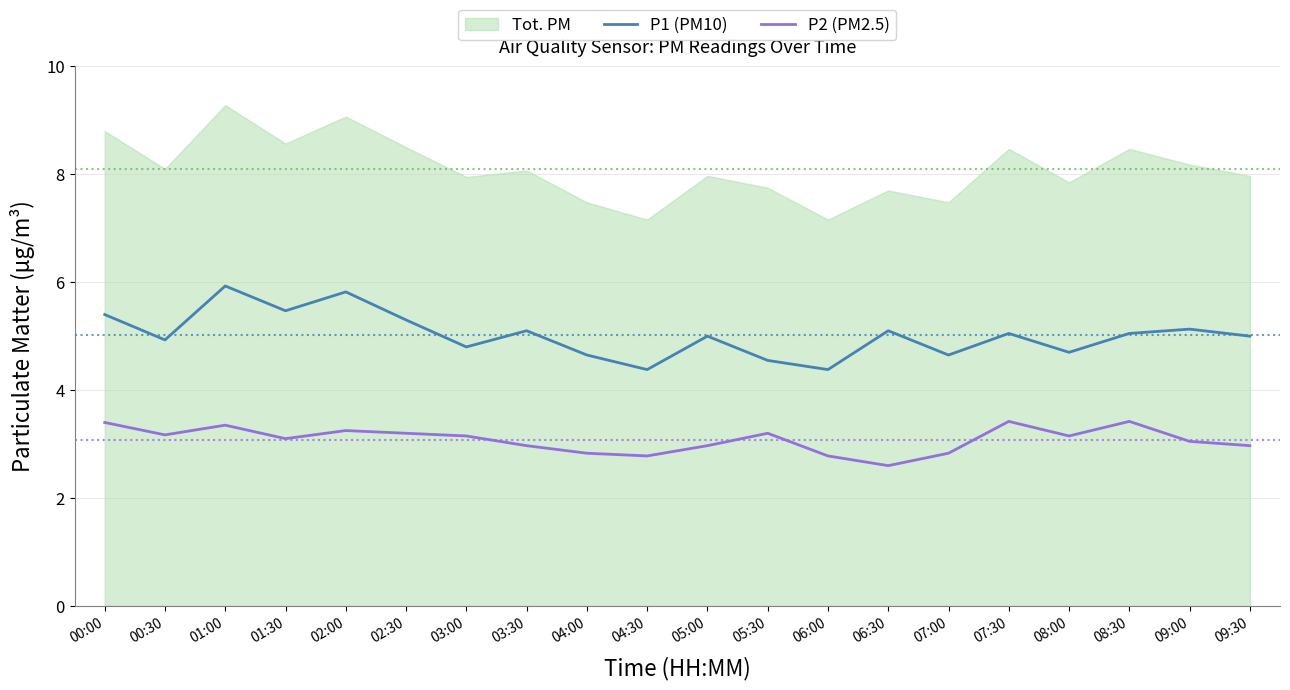

What is the difference between the maximum and minimum values in the P2 (PM2.5) series?

0.8